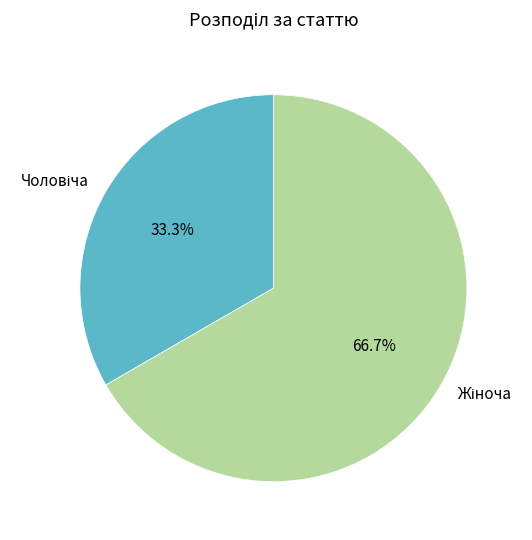

To the nearest percent, what is the difference between the largest and smallest slice percentages?

33%